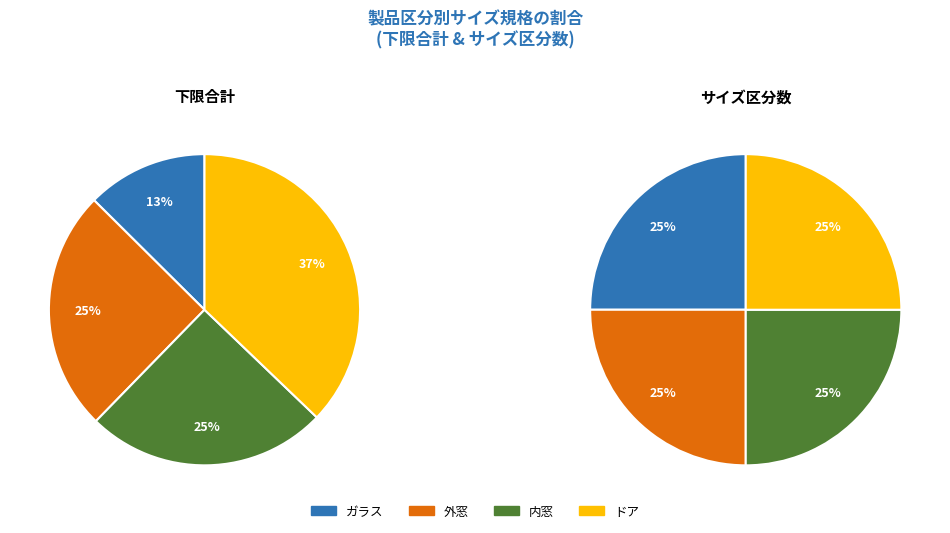

Combined, what portion of the pie is ガラス and 内窓?

50.0%